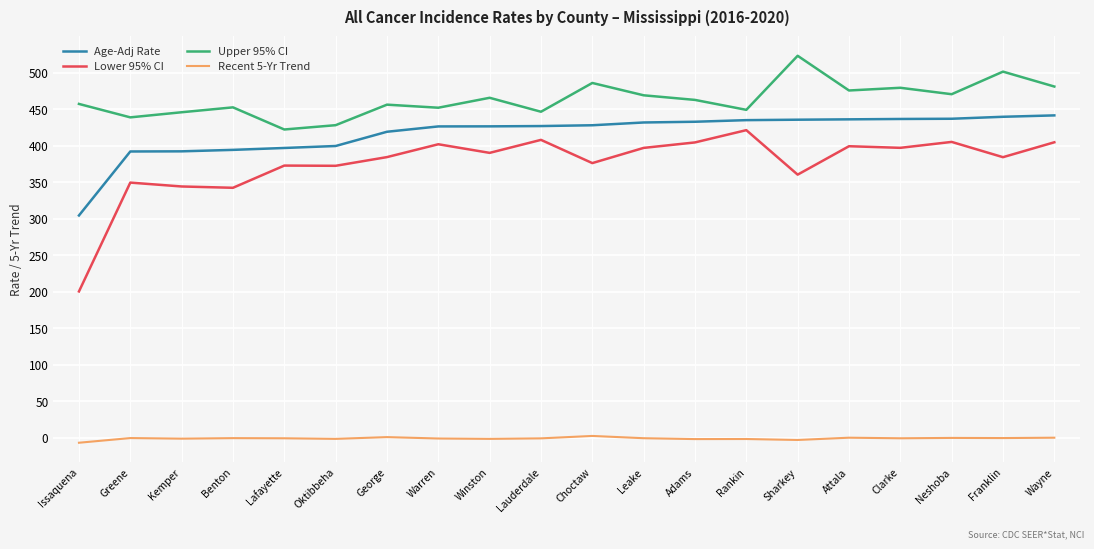

What is the spread (max minus min) of values at Oktibbeha?

429.4